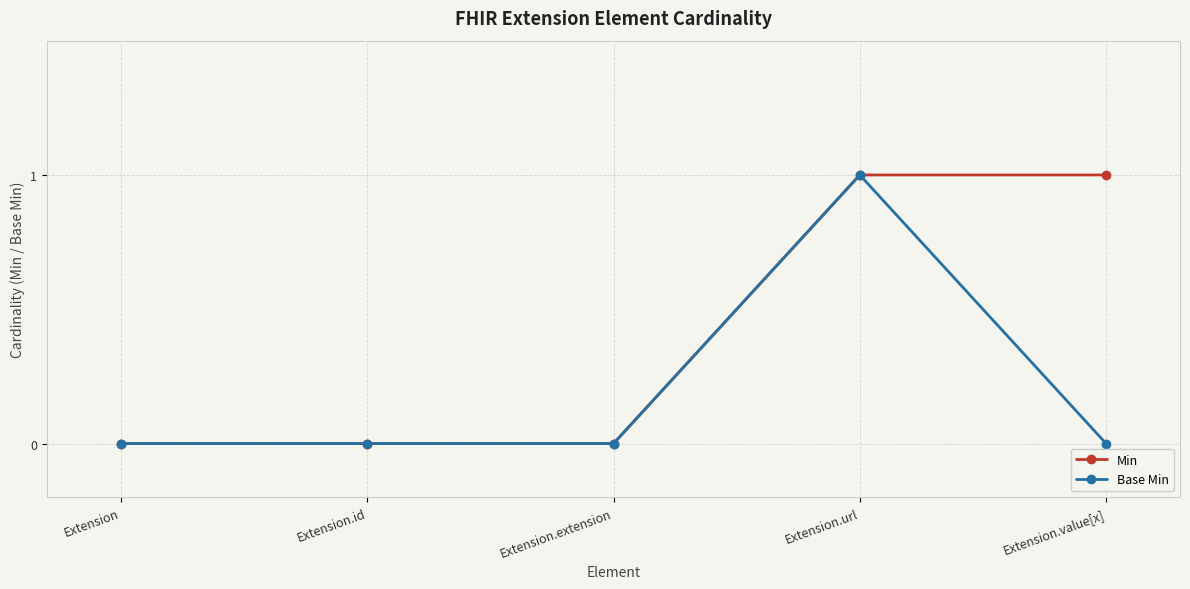

At Extension.value[x], list the series in order from smallest to largest.

Base Min, Min